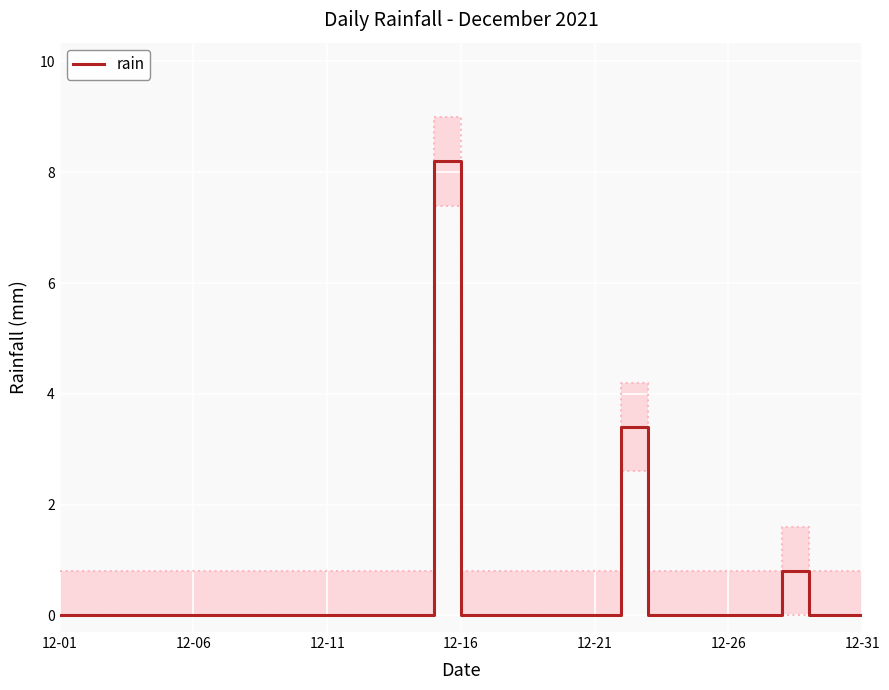

Does the chart display data point markers on the line(s)?

No